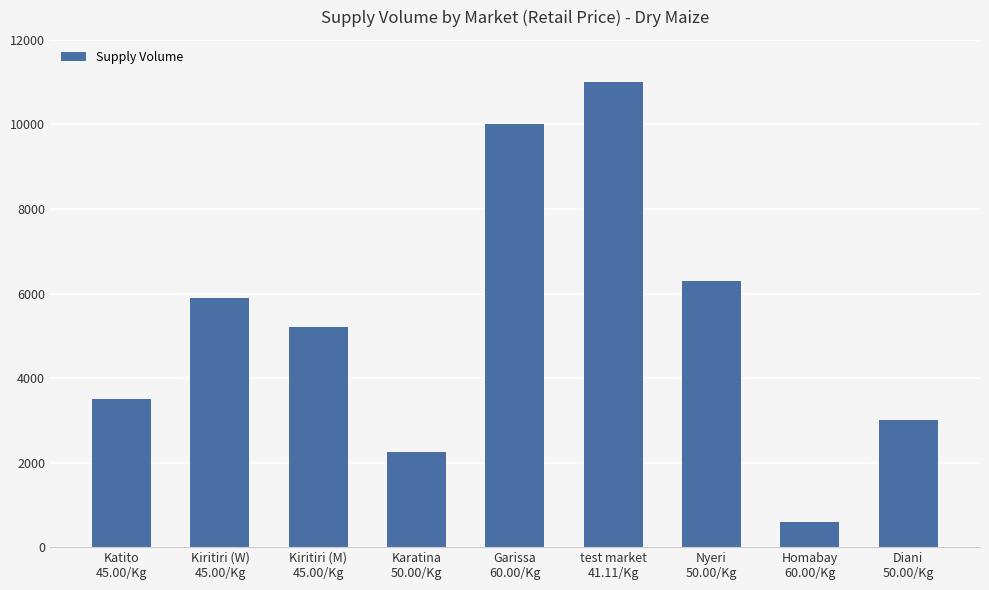

What is the smallest value displayed?

600